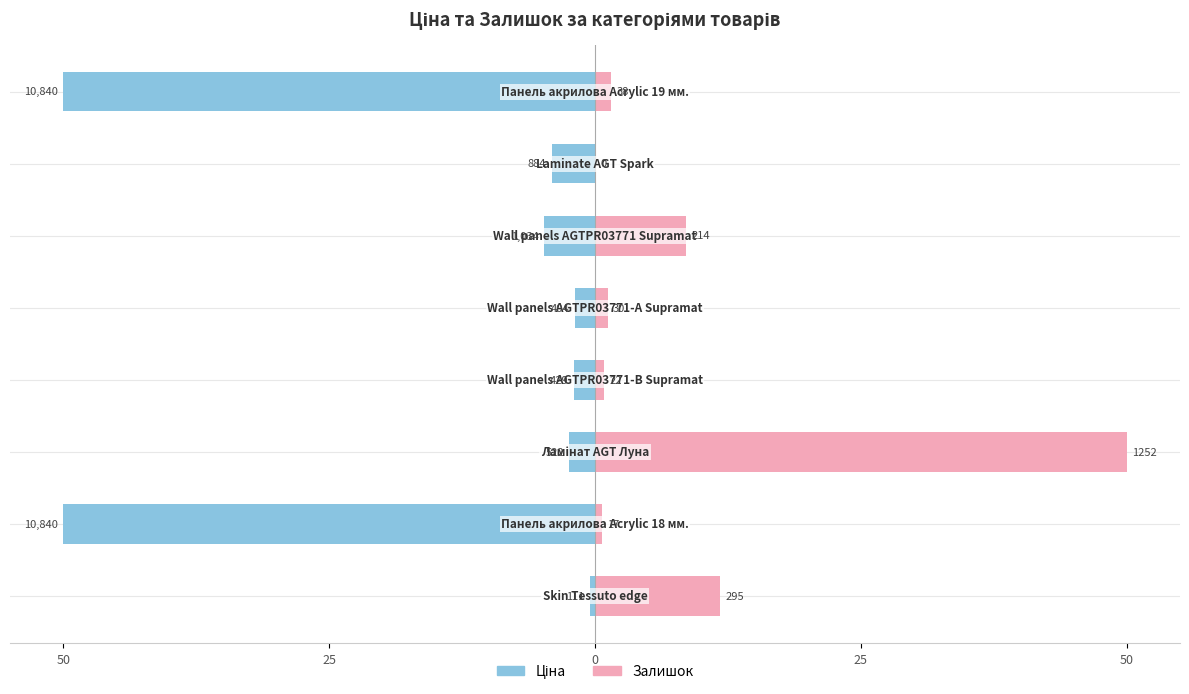

The Залишок series shows 18.9 at 6. True or false?

False